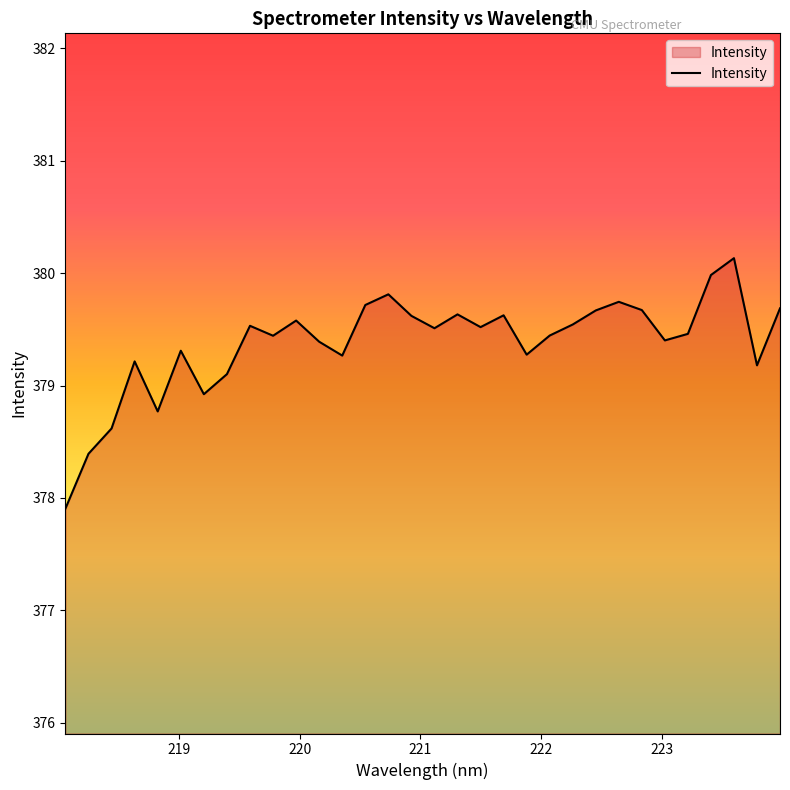

What is the minimum value shown in the chart?

377.9